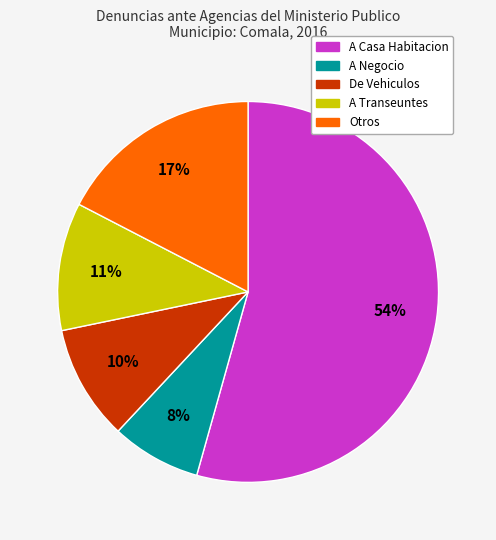

How many slices are in this pie chart?

5